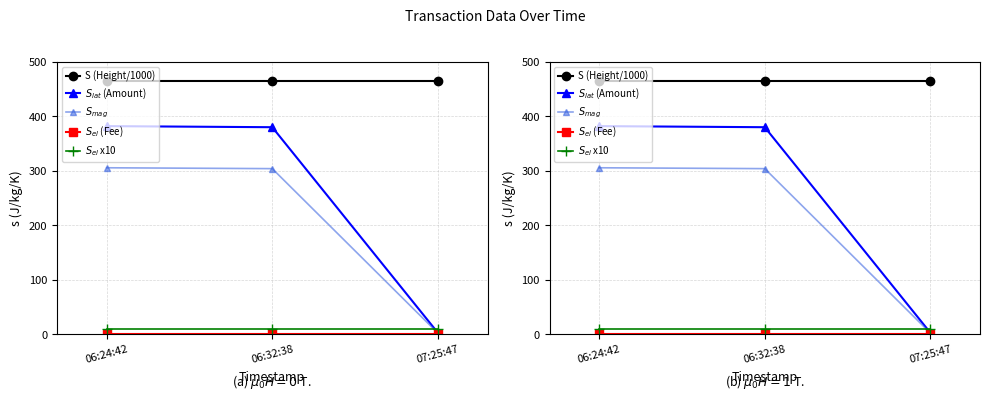

How many lines are shown in the chart?

5